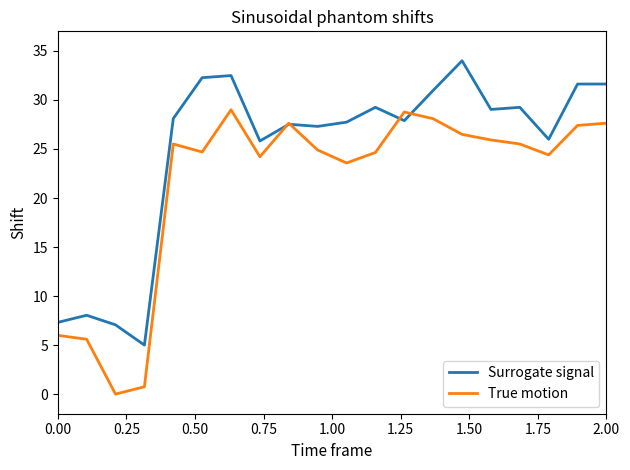

What is the highest value of the Surrogate signal series?

34.0